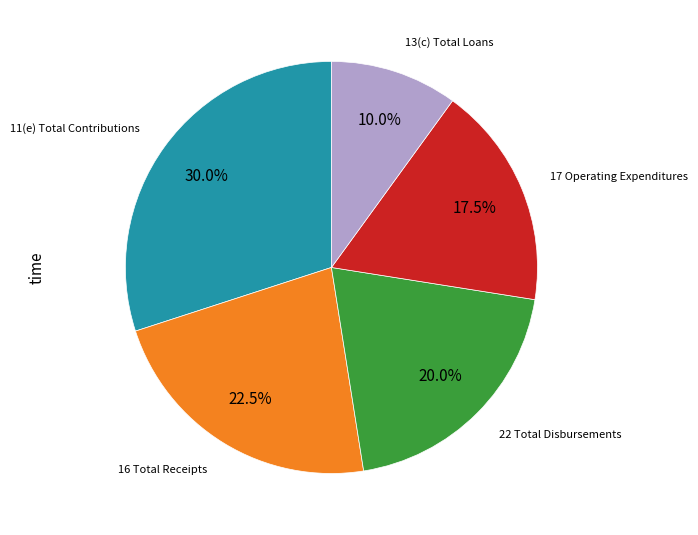

Does any single category account for the majority?

No